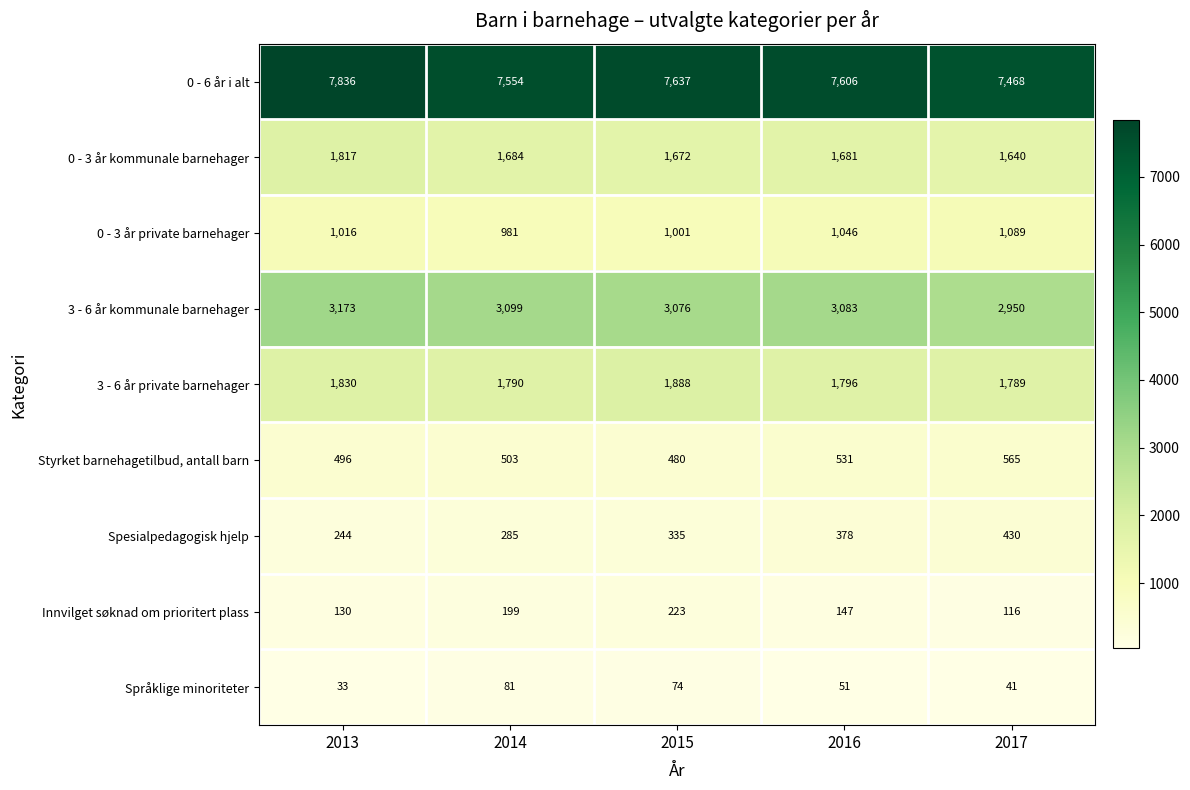

Read the Styrket barnehagetilbud, antall barn value at 2015, to the nearest 10.

480